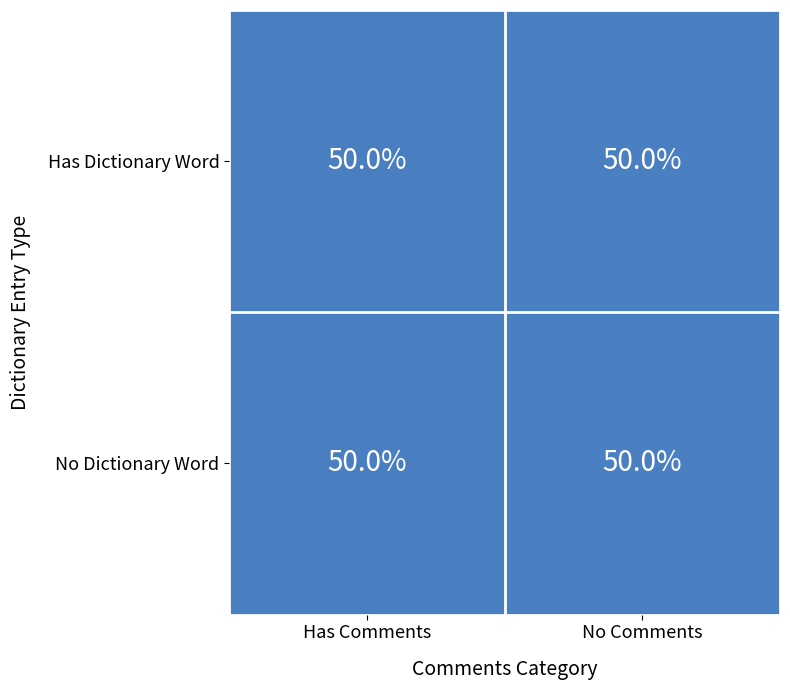

At No Comments, list the series in order from smallest to largest.

Has Dictionary Word, No Dictionary Word